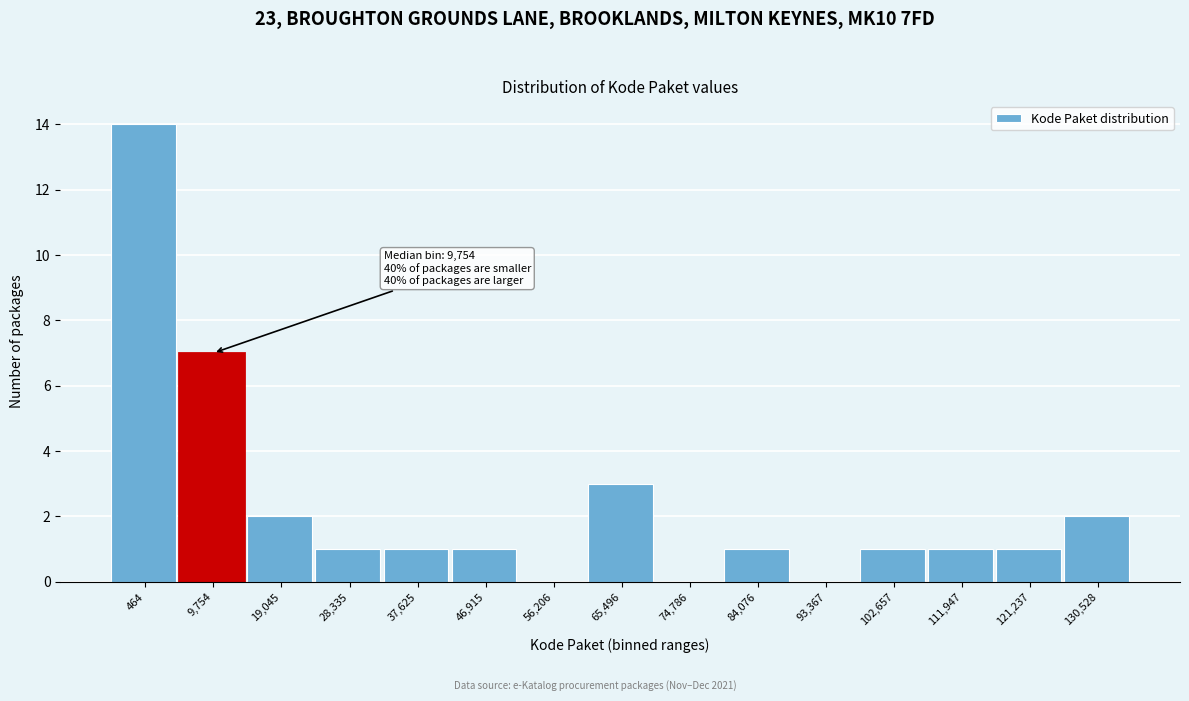

Reading right to left, transcribe all the data shown in this chart.

130,528=2	121,237=1	111,947=1	102,657=1	93,367=0	84,076=1	74,786=0	65,496=3	56,206=0	46,915=1	37,625=1	28,335=1	19,045=2	9,754=7	464=14